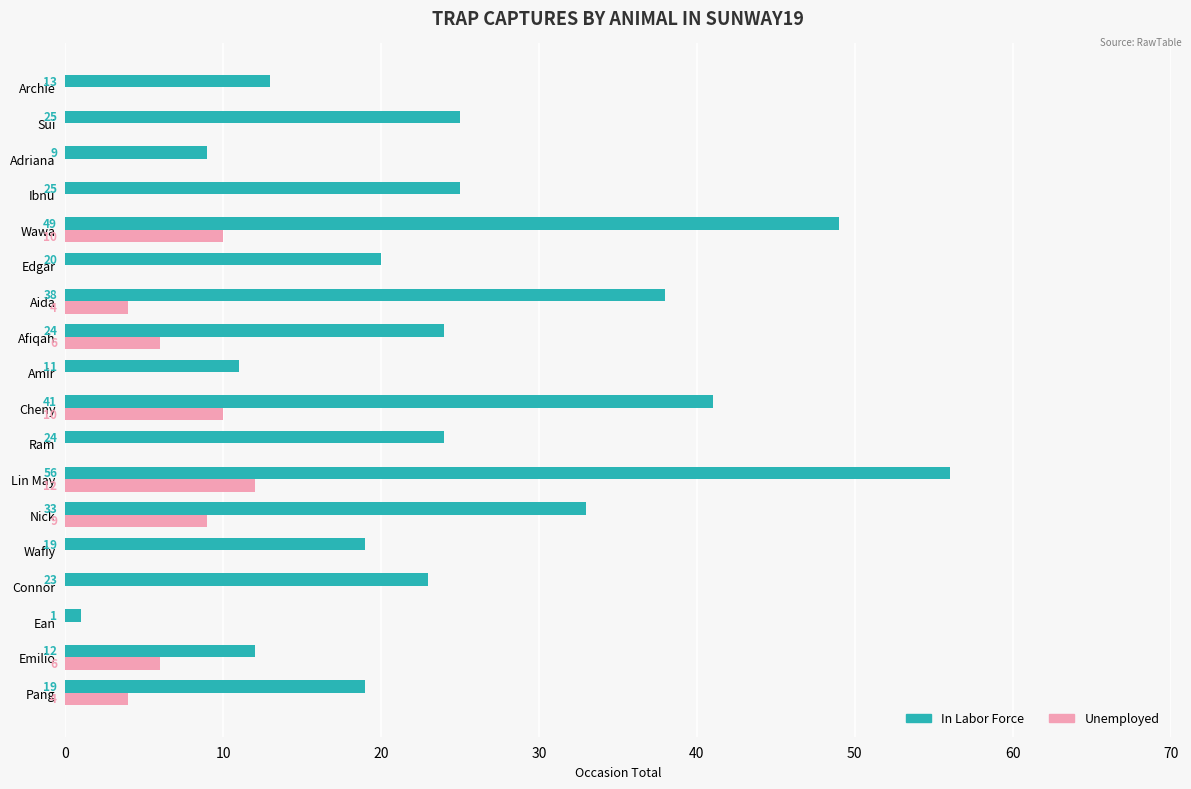

Which series has the largest total across all categories?

In Labor Force